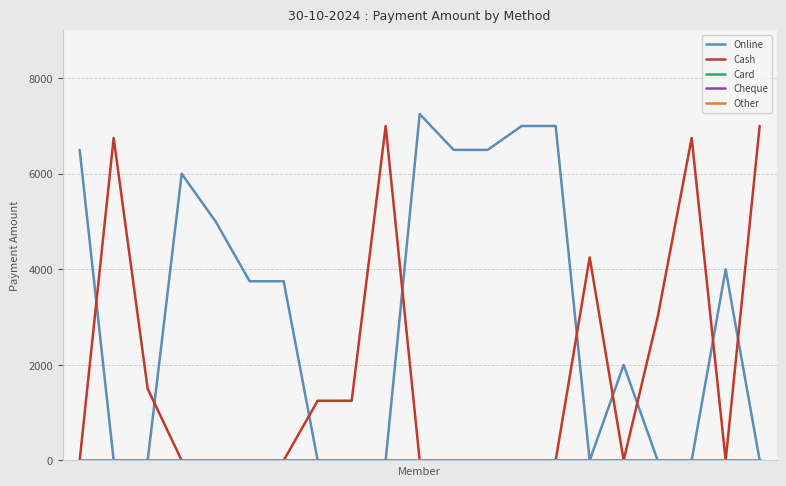

True or false: Other and Card cross at least once.

False